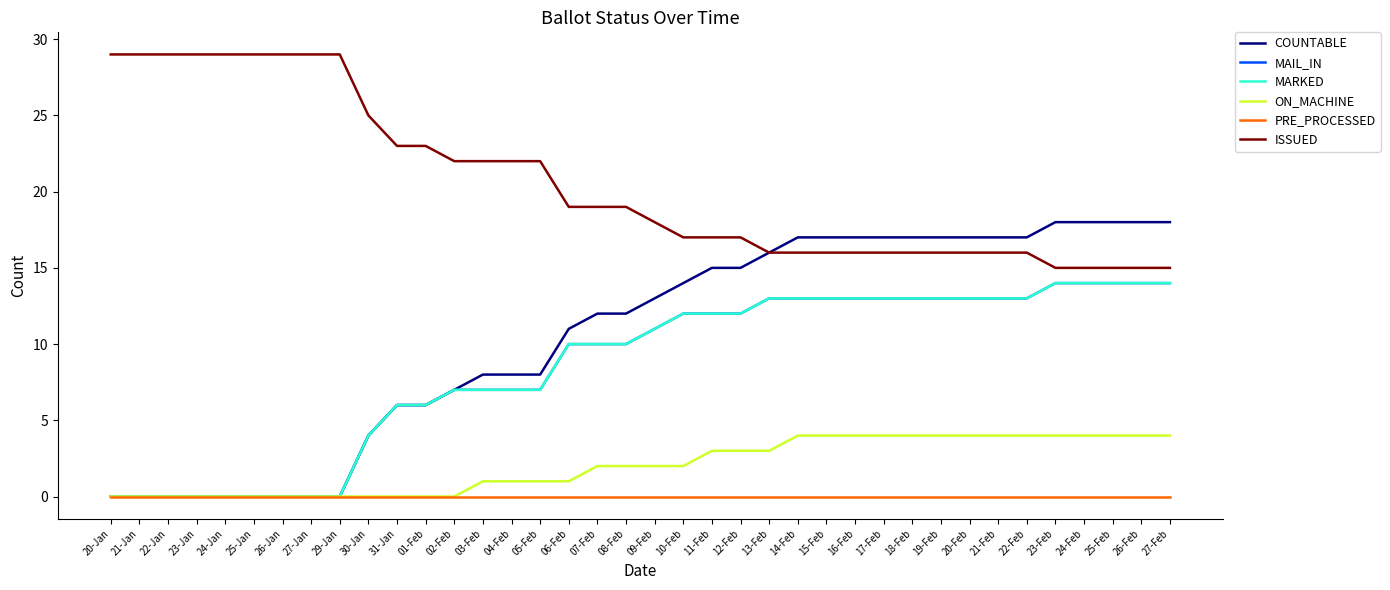

What is the label of the 38th point from the right?

20-Jan